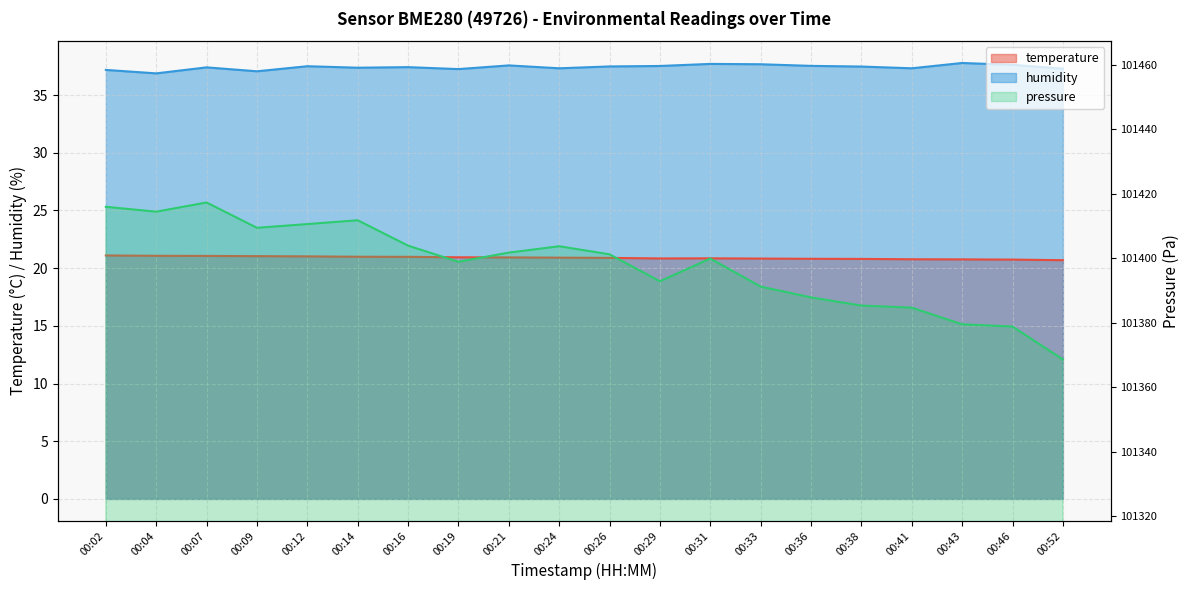

What is the difference between the pressure_norm values at 00:12 and 00:41?

25.9